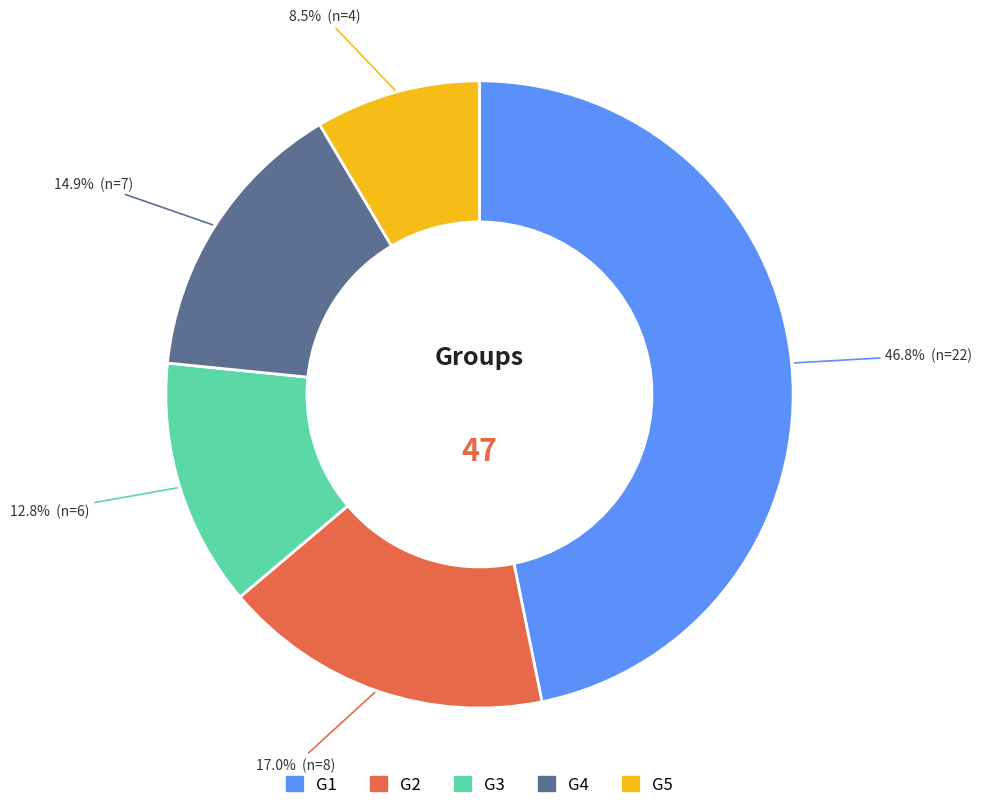

To the nearest percent, what percentage of the pie is G3?

13%